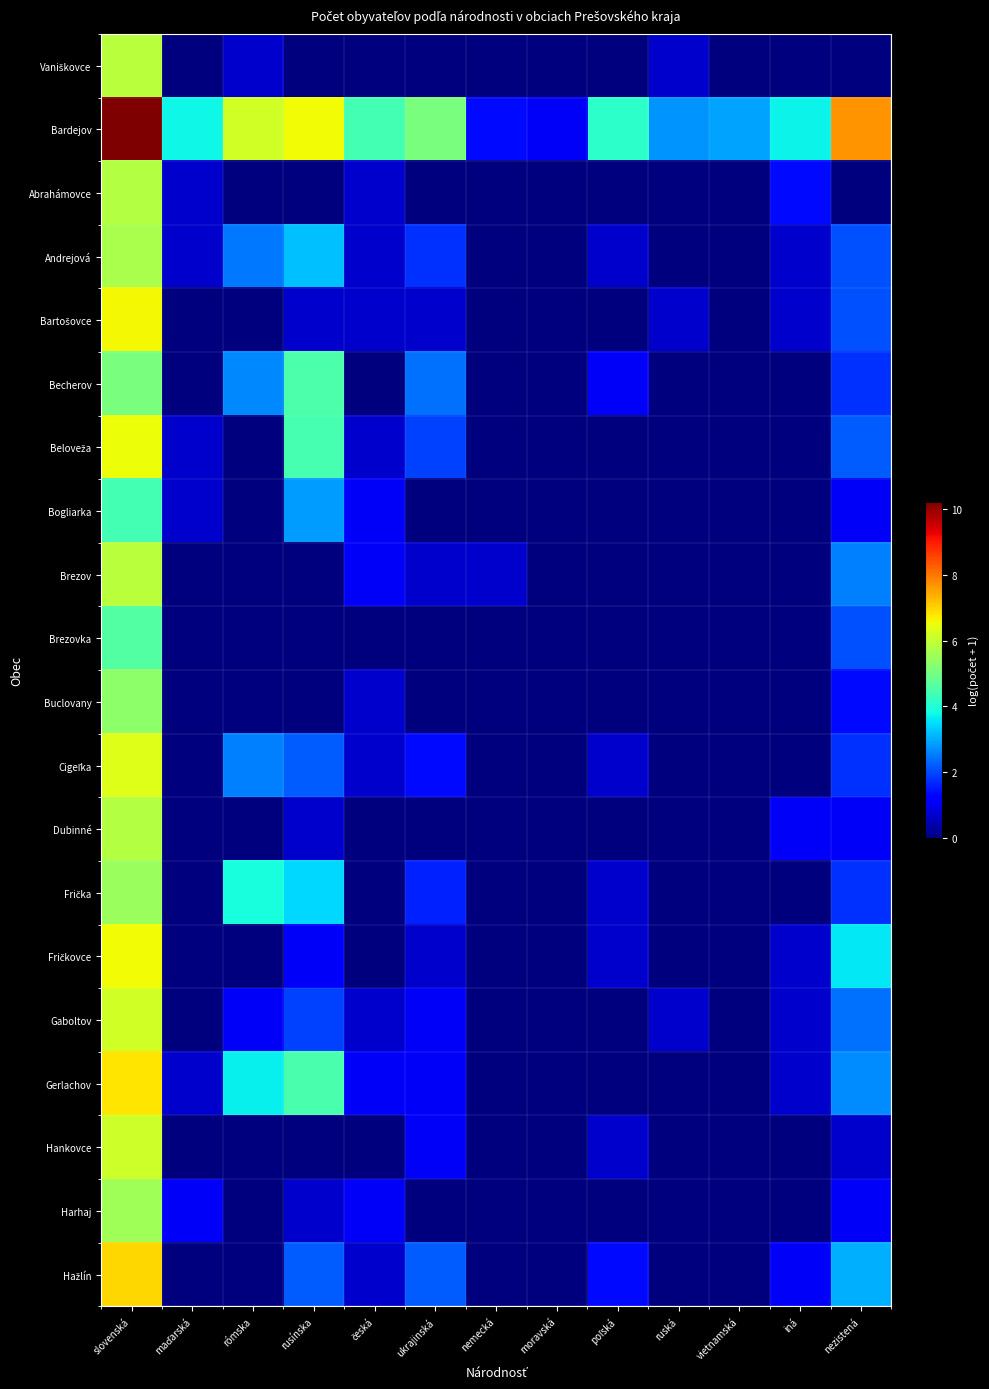

Which has a higher value, nemecká or česká?

nemecká